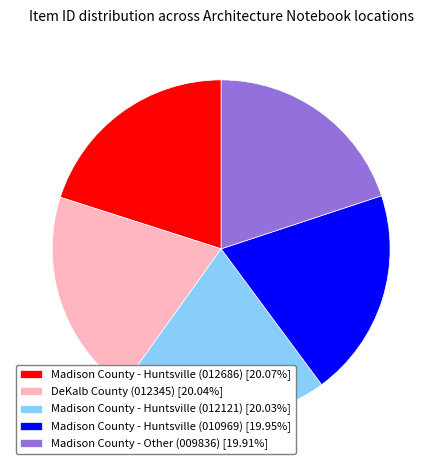

Does any single category account for the majority?

No